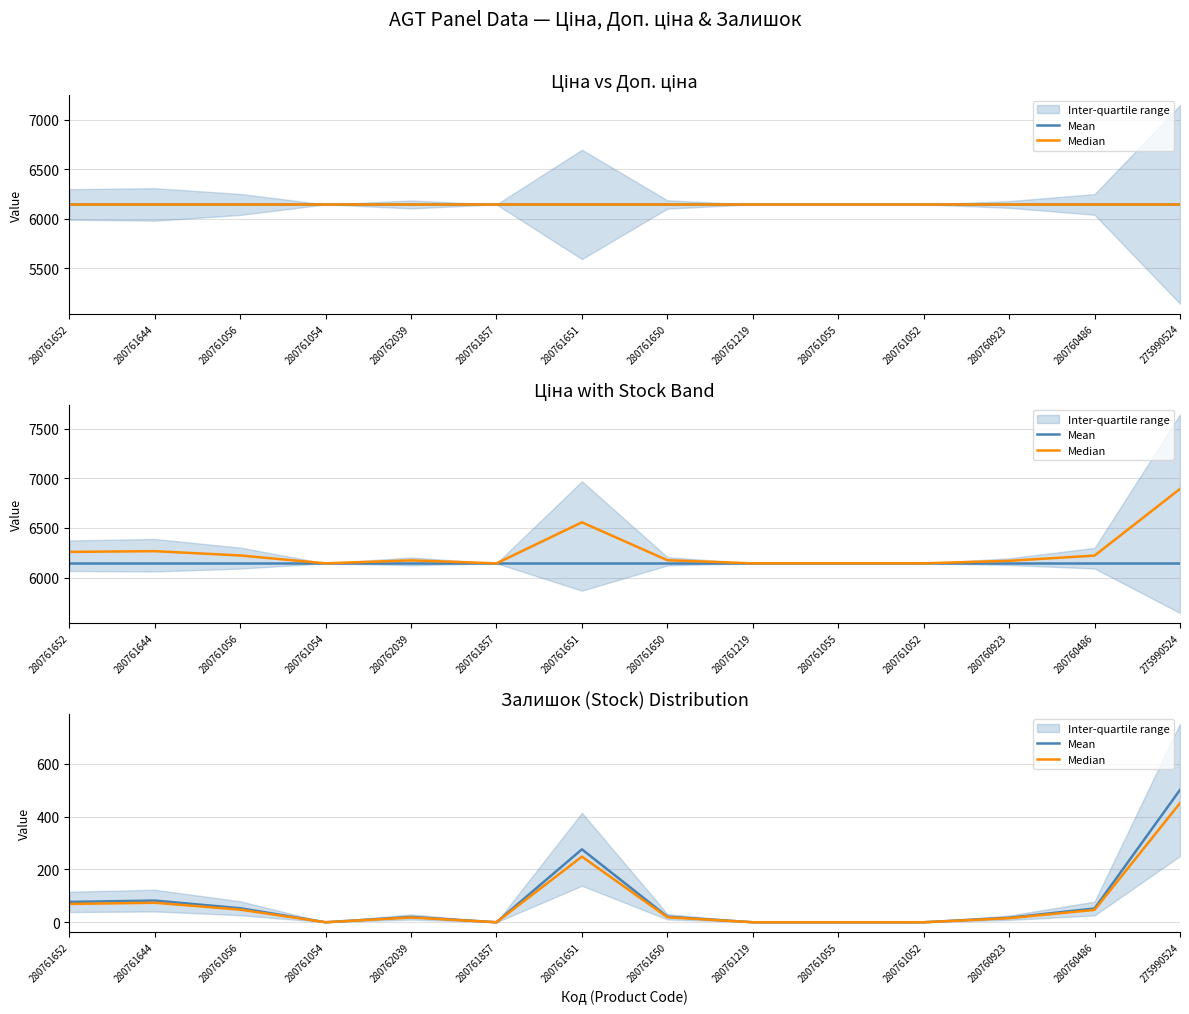

The value of Mean at 280761054 is -285.3. True or false?

False